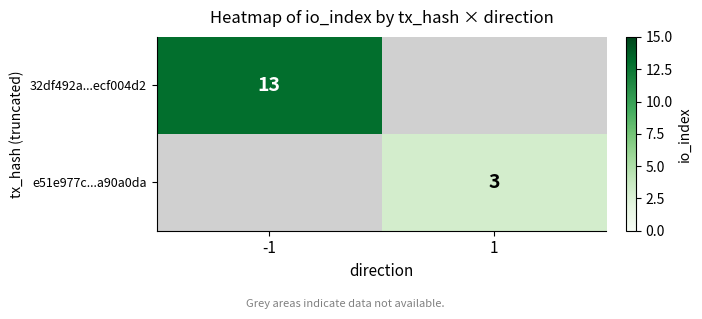

True or false: 32df492a...ecf004d2 has a value of 13 at -1.

True